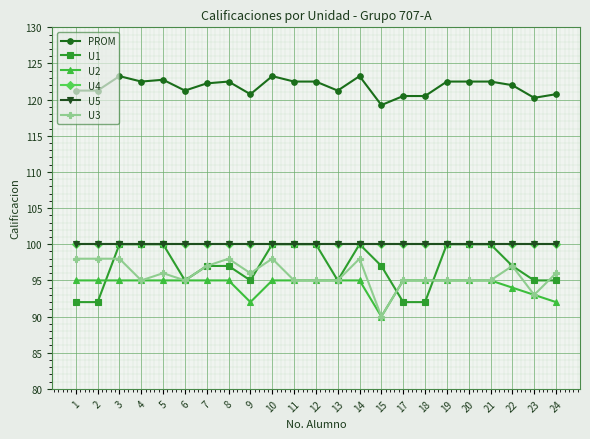

What is the average value of the U3 series?

95.8